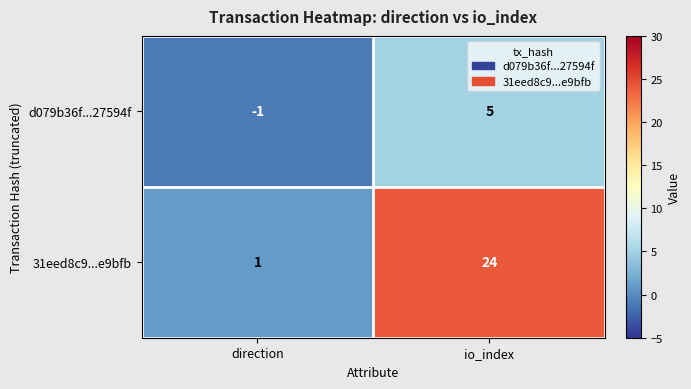

Which series changed the most between direction and io_index?

31eed8c9...e9bfb